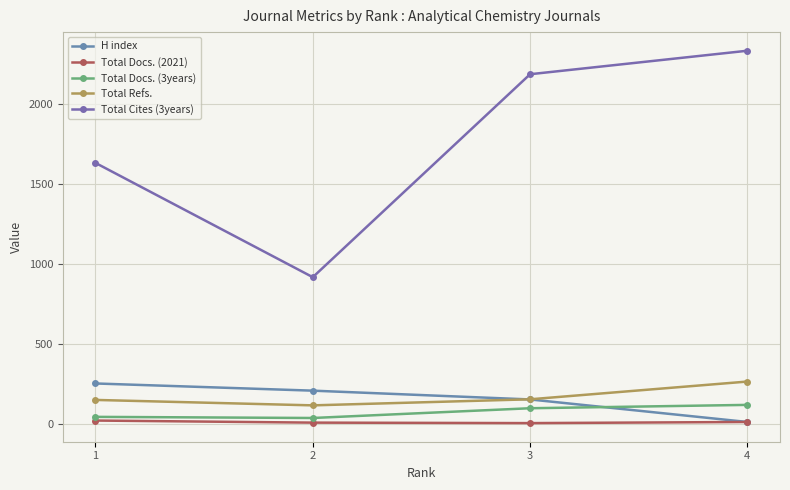

How many data points does each series have?

4